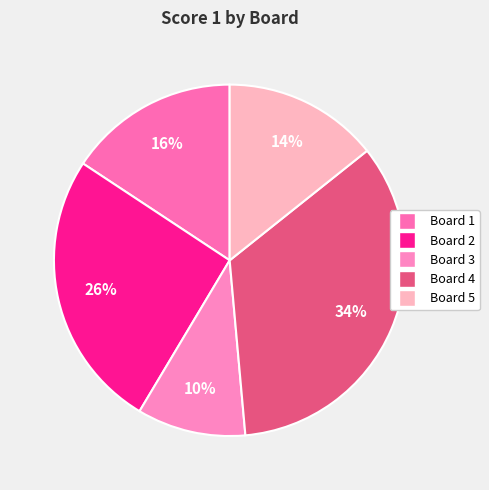

How many slices are in this pie chart?

5